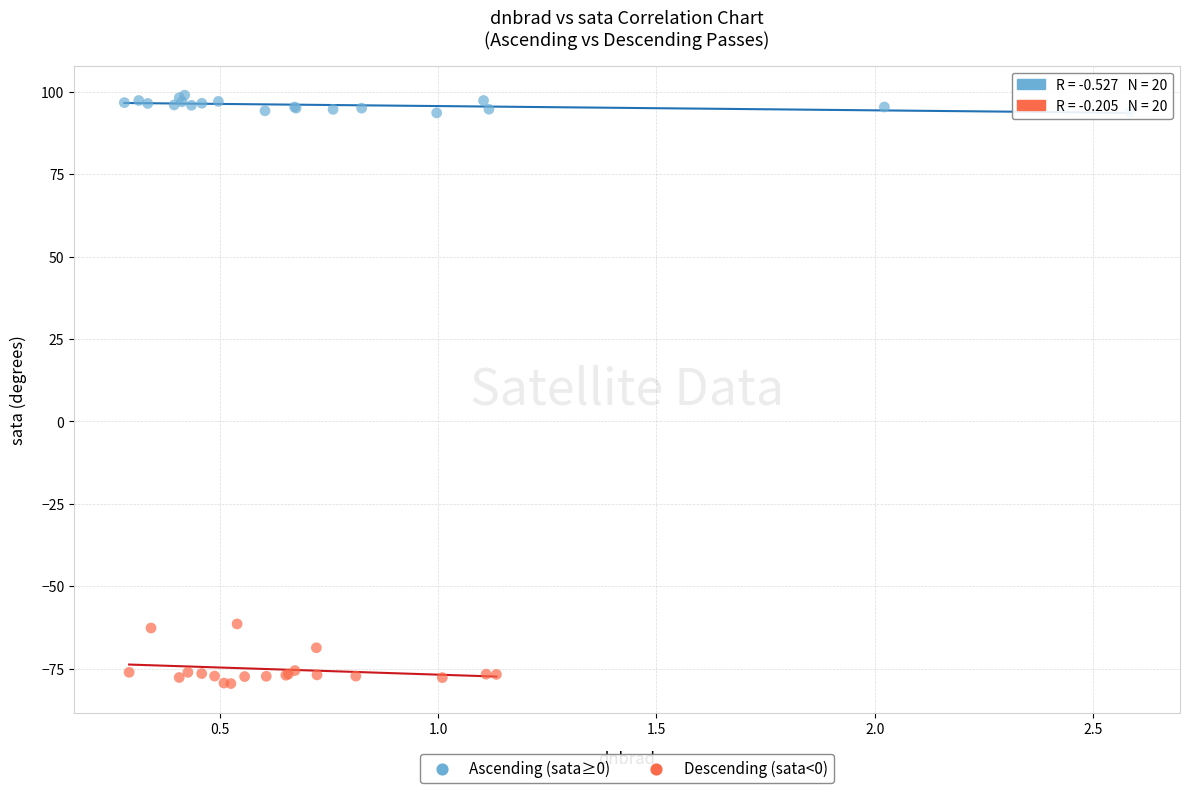

Which series reaches the maximum Y coordinate?

Ascending (sata≥0)